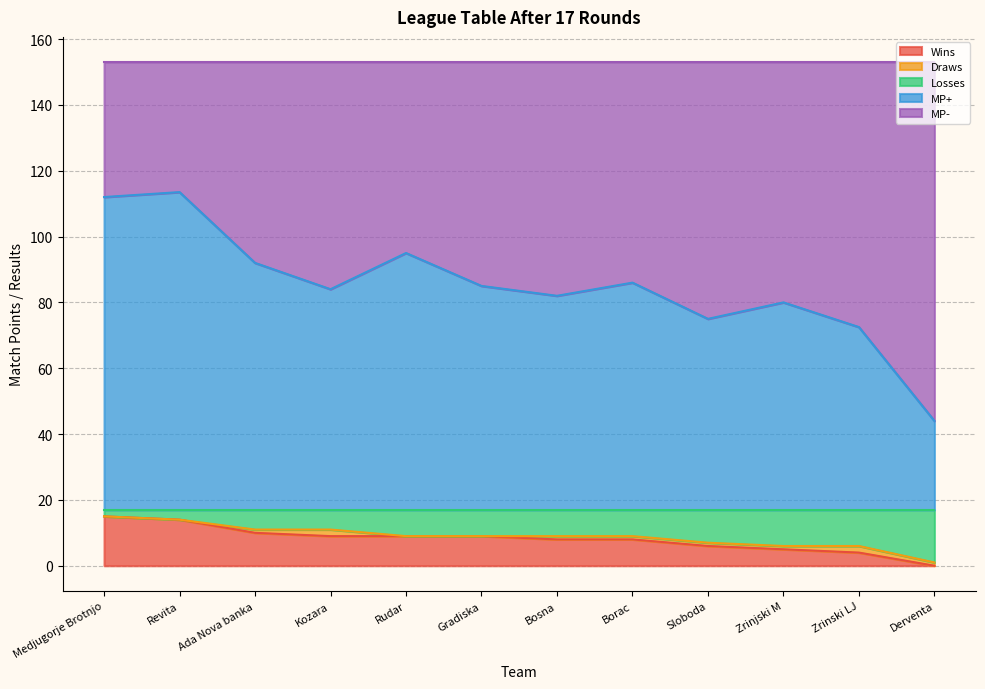

The Losses series shows 9.0 at Bosna. True or false?

True